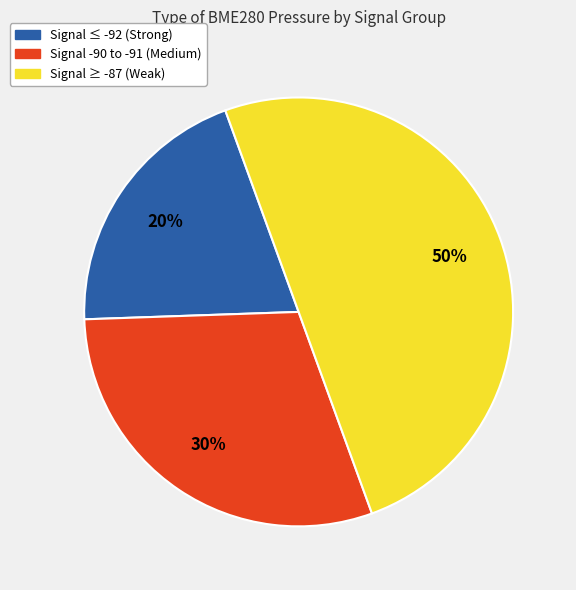

Between Signal ≥ -87 (Weak) and Signal -90 to -91 (Medium), which is larger?

Signal ≥ -87 (Weak)